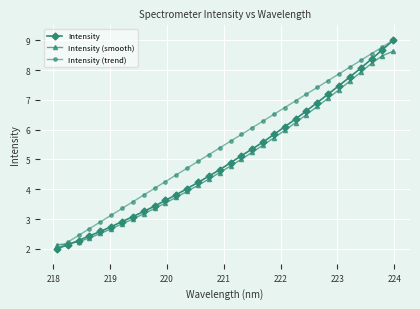

What is the minimum value shown in the chart?

2.0